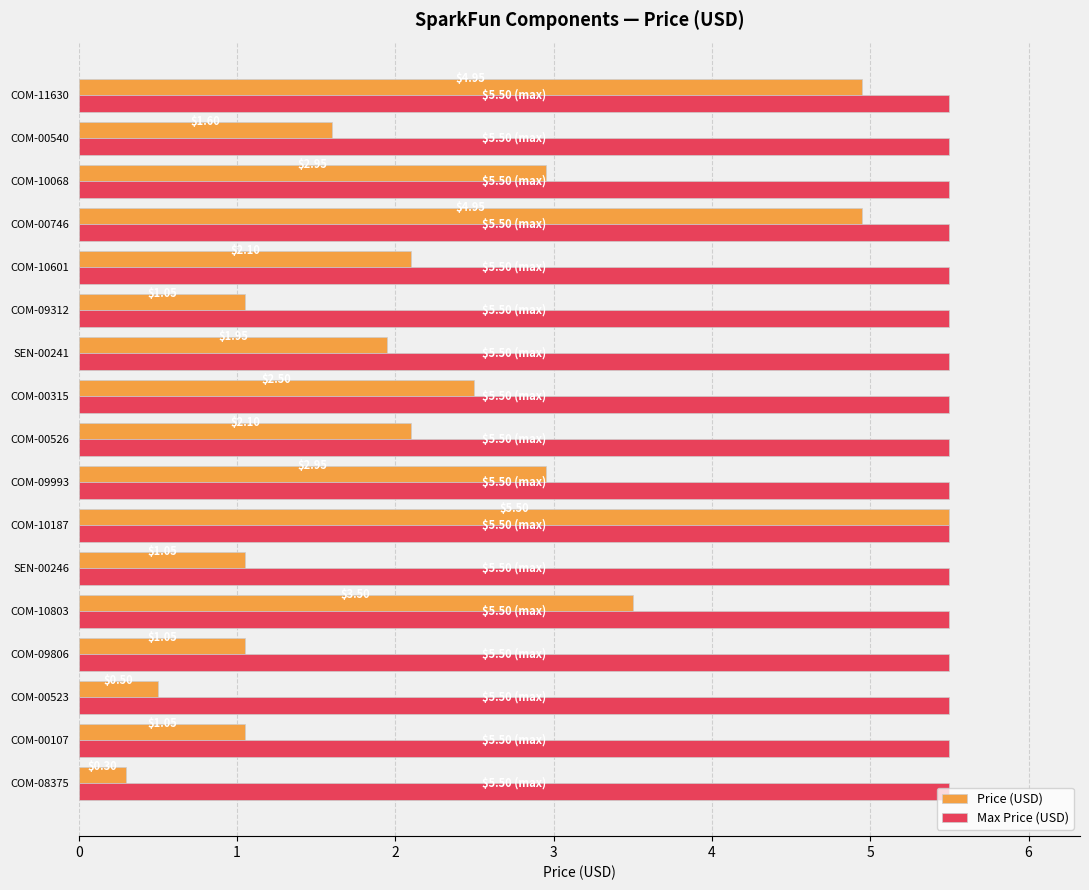

What is the maximum value for Price (USD)?

5.5